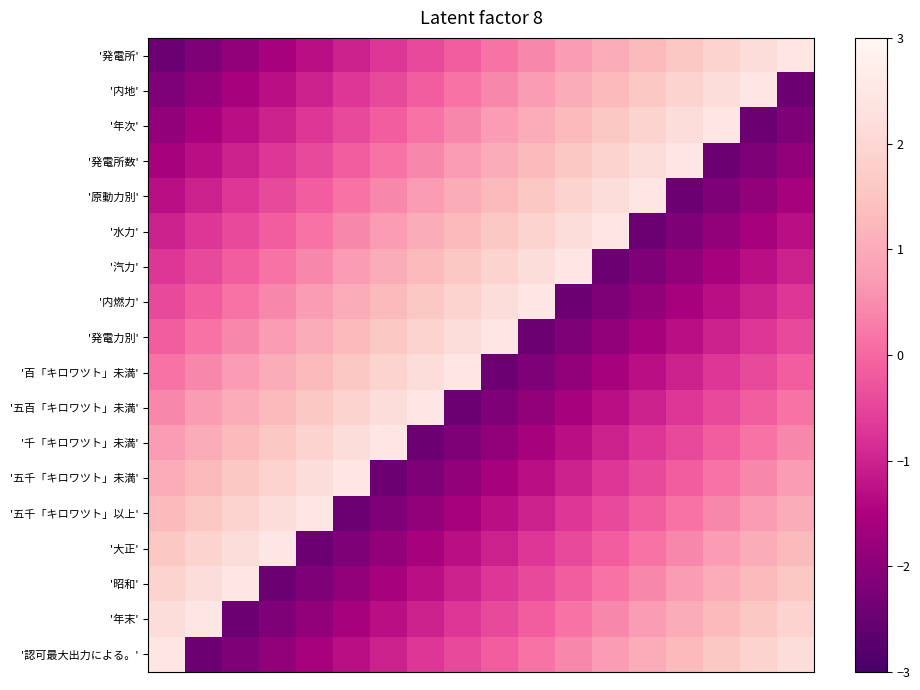

Reading left to right, extract all data points from this chart.

'発電所': -2.5	-2.2	-1.9	-1.6	-1.3	-1.0	-0.7	-0.4	-0.1	0.1	0.4	0.7	1.0	1.3	1.6	1.9	2.2	2.5
'内地': -2.2	-1.9	-1.6	-1.3	-1.0	-0.7	-0.4	-0.1	0.1	0.4	0.7	1.0	1.3	1.6	1.9	2.2	2.5	-2.5
'年次': -1.9	-1.6	-1.3	-1.0	-0.7	-0.4	-0.1	0.1	0.4	0.7	1.0	1.3	1.6	1.9	2.2	2.5	-2.5	-2.2
'発電所数': -1.6	-1.3	-1.0	-0.7	-0.4	-0.1	0.1	0.4	0.7	1.0	1.3	1.6	1.9	2.2	2.5	-2.5	-2.2	-1.9
'原動力別': -1.3	-1.0	-0.7	-0.4	-0.1	0.1	0.4	0.7	1.0	1.3	1.6	1.9	2.2	2.5	-2.5	-2.2	-1.9	-1.6
'水力': -1.0	-0.7	-0.4	-0.1	0.1	0.4	0.7	1.0	1.3	1.6	1.9	2.2	2.5	-2.5	-2.2	-1.9	-1.6	-1.3
'汽力': -0.7	-0.4	-0.1	0.1	0.4	0.7	1.0	1.3	1.6	1.9	2.2	2.5	-2.5	-2.2	-1.9	-1.6	-1.3	-1.0
'内燃力': -0.4	-0.1	0.1	0.4	0.7	1.0	1.3	1.6	1.9	2.2	2.5	-2.5	-2.2	-1.9	-1.6	-1.3	-1.0	-0.7
'発電力別': -0.1	0.1	0.4	0.7	1.0	1.3	1.6	1.9	2.2	2.5	-2.5	-2.2	-1.9	-1.6	-1.3	-1.0	-0.7	-0.4
'百「キロワツト」未満': 0.1	0.4	0.7	1.0	1.3	1.6	1.9	2.2	2.5	-2.5	-2.2	-1.9	-1.6	-1.3	-1.0	-0.7	-0.4	-0.1
'五百「キロワツト」未満': 0.4	0.7	1.0	1.3	1.6	1.9	2.2	2.5	-2.5	-2.2	-1.9	-1.6	-1.3	-1.0	-0.7	-0.4	-0.1	0.1
'千「キロワツト」未満': 0.7	1.0	1.3	1.6	1.9	2.2	2.5	-2.5	-2.2	-1.9	-1.6	-1.3	-1.0	-0.7	-0.4	-0.1	0.1	0.4
'五千「キロワツト」未満': 1.0	1.3	1.6	1.9	2.2	2.5	-2.5	-2.2	-1.9	-1.6	-1.3	-1.0	-0.7	-0.4	-0.1	0.1	0.4	0.7
'五千「キロワツト」以上': 1.3	1.6	1.9	2.2	2.5	-2.5	-2.2	-1.9	-1.6	-1.3	-1.0	-0.7	-0.4	-0.1	0.1	0.4	0.7	1.0
'大正': 1.6	1.9	2.2	2.5	-2.5	-2.2	-1.9	-1.6	-1.3	-1.0	-0.7	-0.4	-0.1	0.1	0.4	0.7	1.0	1.3
'昭和': 1.9	2.2	2.5	-2.5	-2.2	-1.9	-1.6	-1.3	-1.0	-0.7	-0.4	-0.1	0.1	0.4	0.7	1.0	1.3	1.6
'年末': 2.2	2.5	-2.5	-2.2	-1.9	-1.6	-1.3	-1.0	-0.7	-0.4	-0.1	0.1	0.4	0.7	1.0	1.3	1.6	1.9
'認可最大出力による。': 2.5	-2.5	-2.2	-1.9	-1.6	-1.3	-1.0	-0.7	-0.4	-0.1	0.1	0.4	0.7	1.0	1.3	1.6	1.9	2.2